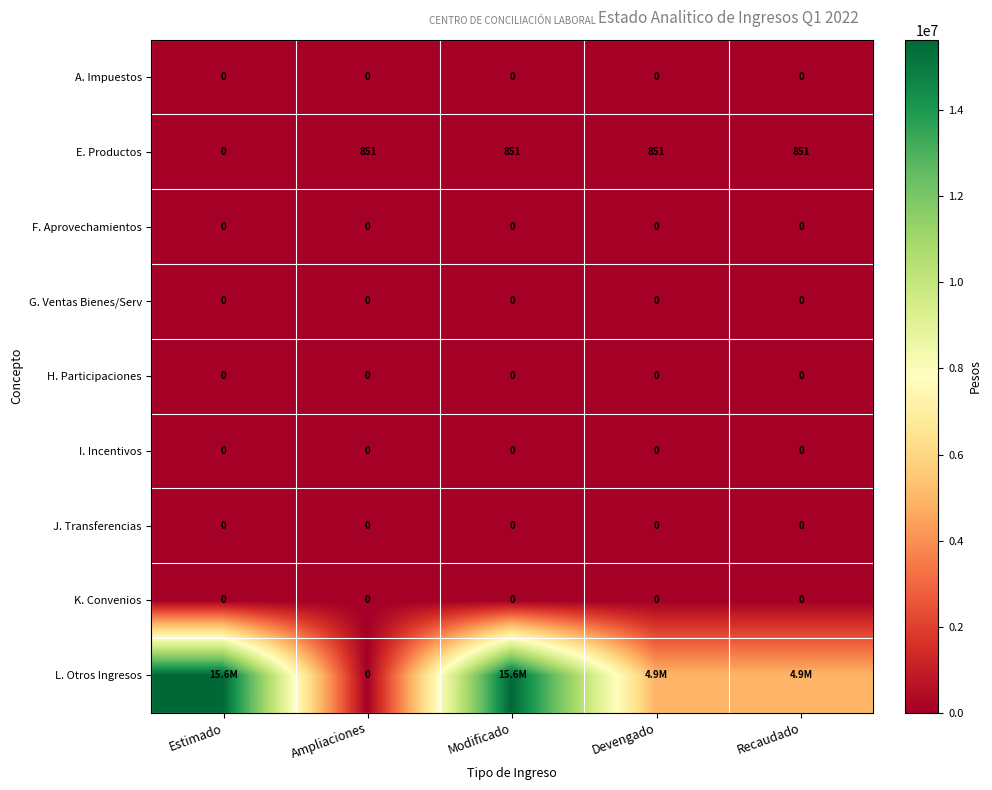

Which category has the highest value across all series?

Estimado